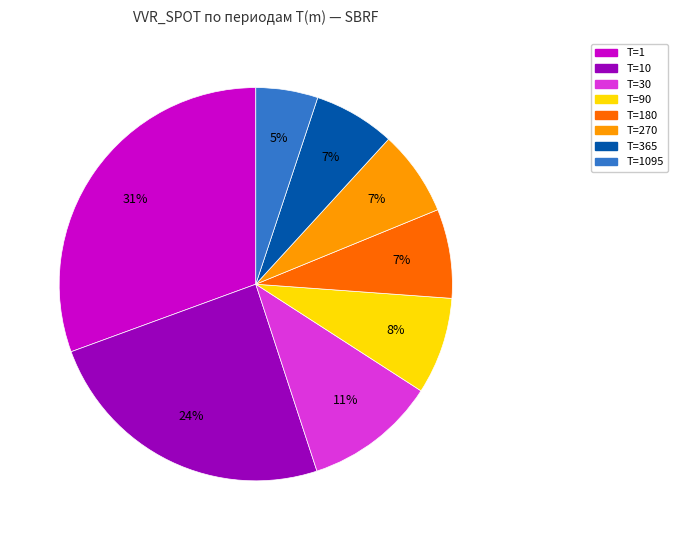

Is there a majority slice in this chart?

No